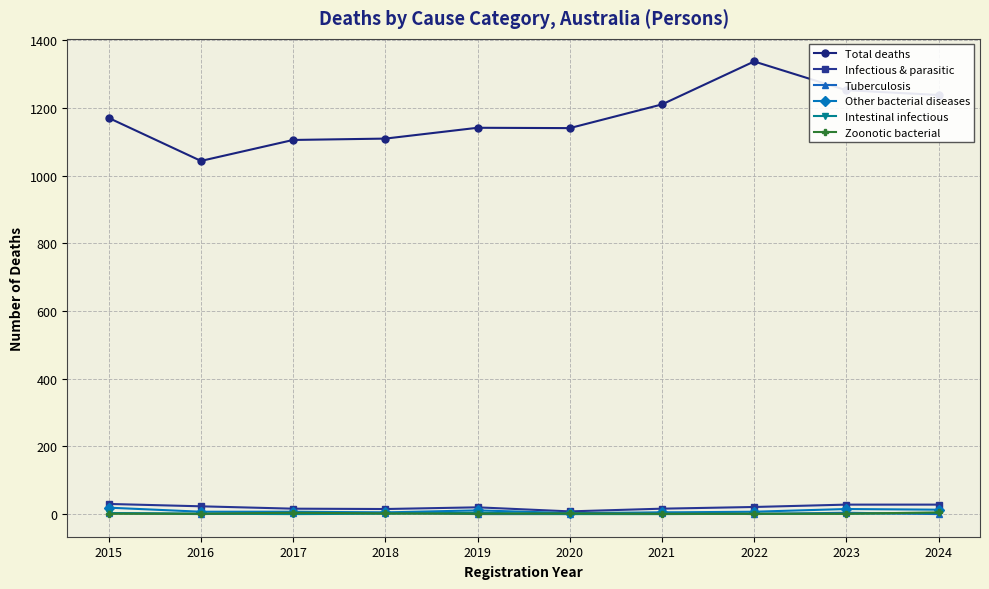

True or false: Tuberculosis has a value of 4 at 2023.

True